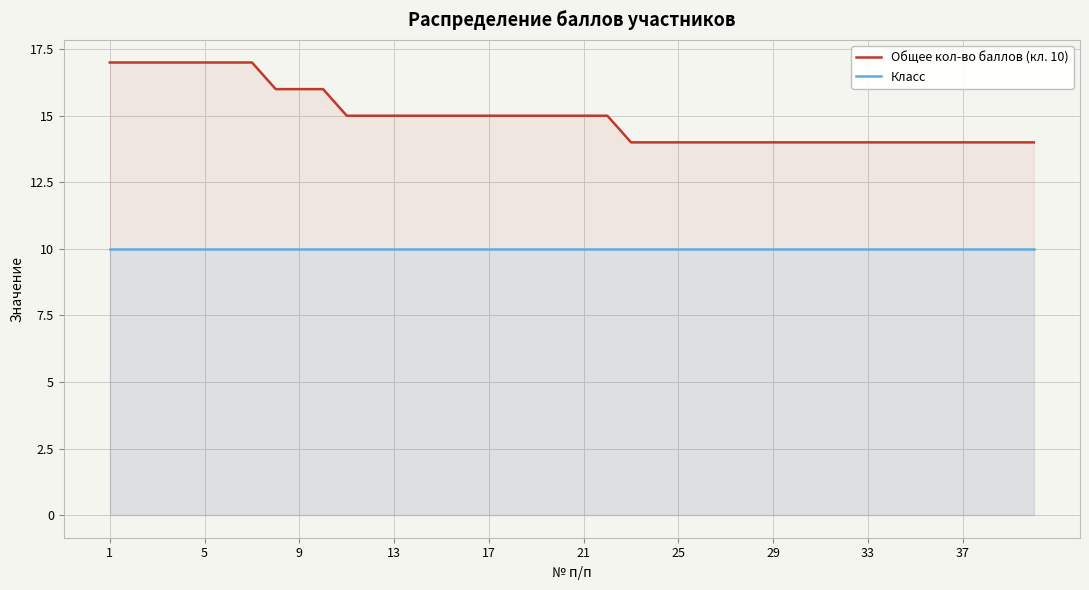

What are all the series names shown in the legend?

Общее кол-во баллов (кл. 10), Класс